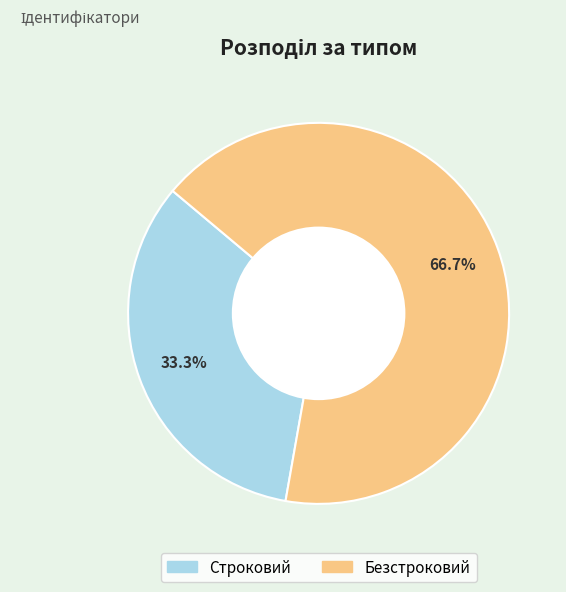

To the nearest percent, what portion does Строковий represent?

33%